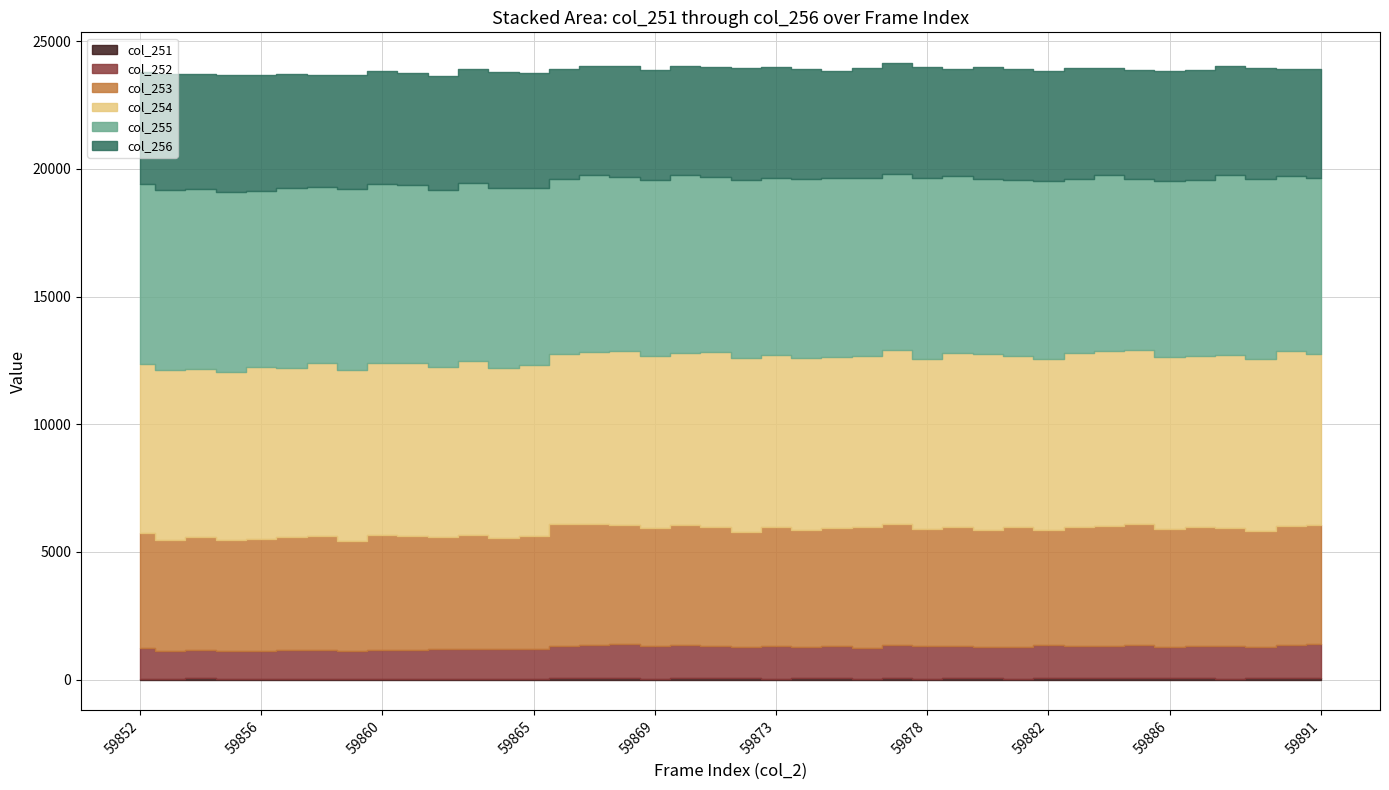

How many values in the col_251 series exceed 44?

19